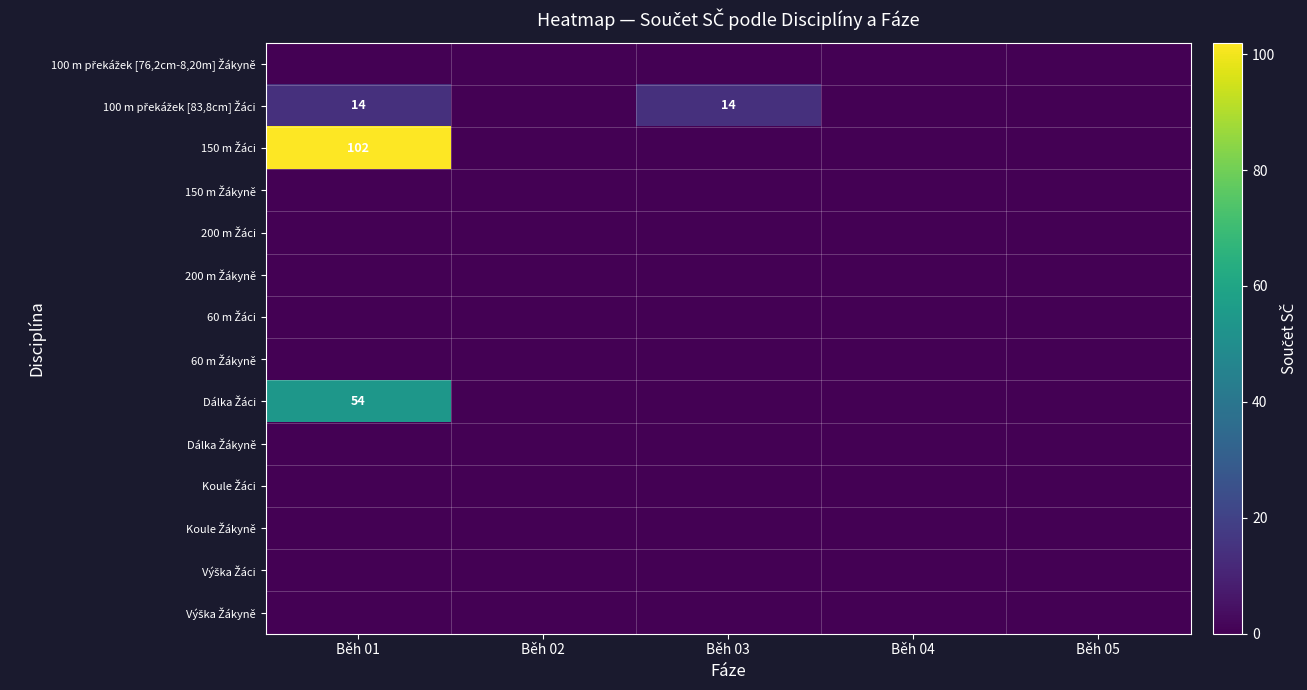

True or false: 100 m překážek [83,8cm] Žáci has a value of 14 at Běh 03.

True